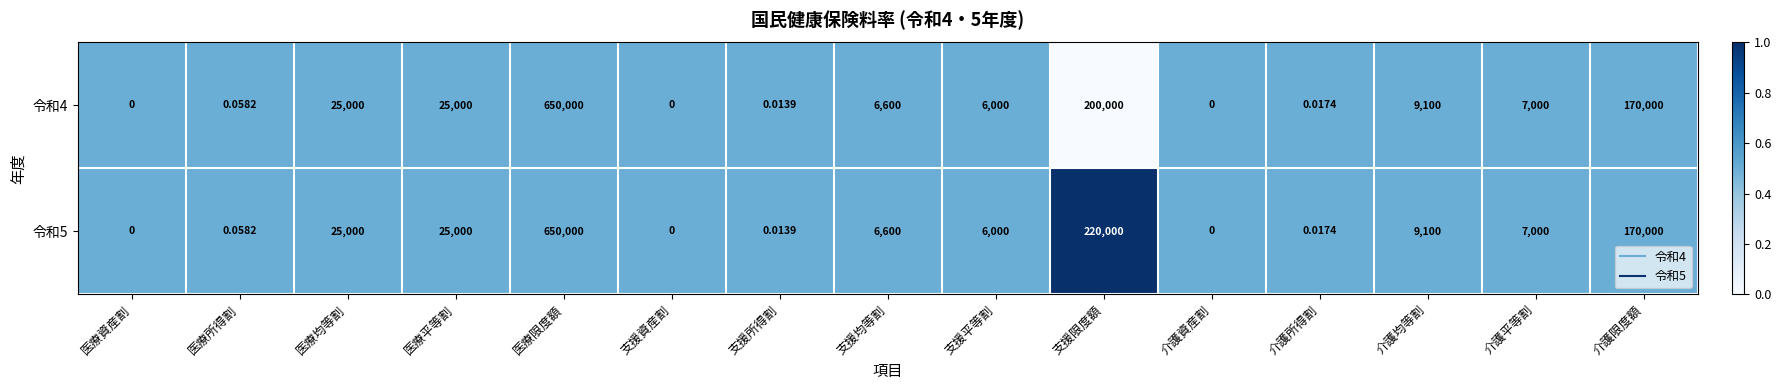

At which category is the sum across all series the highest?

医療限度額